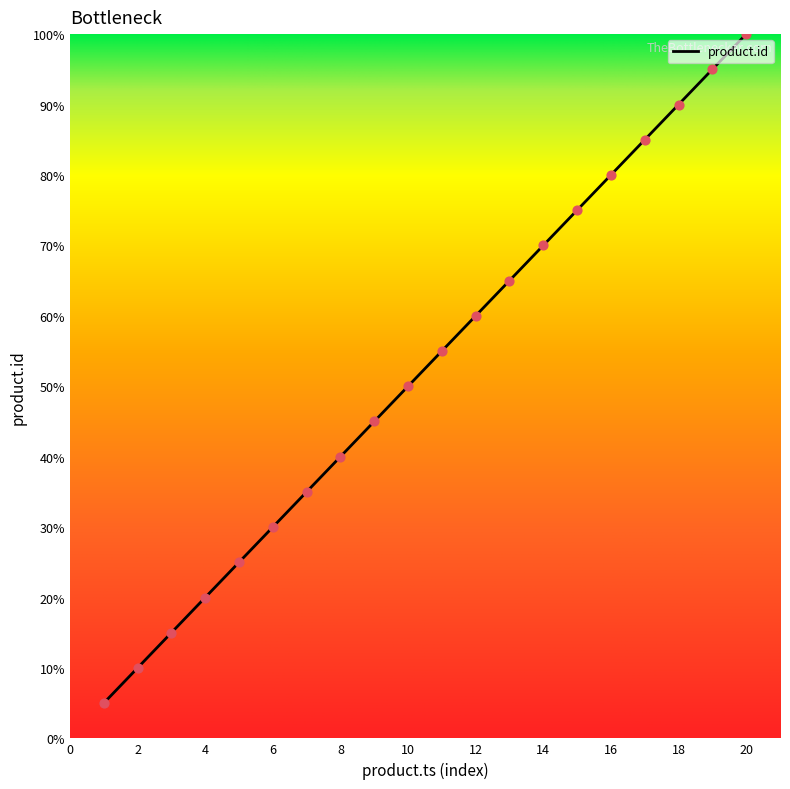

Is this an area chart (filled region under the line)?

No